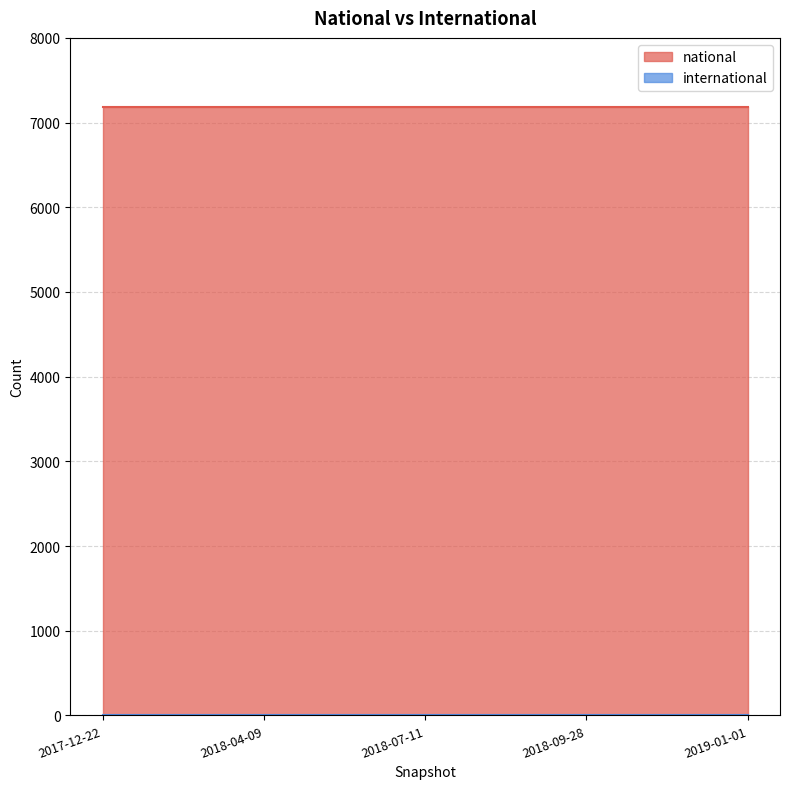

True or false: national and international cross at least once.

False